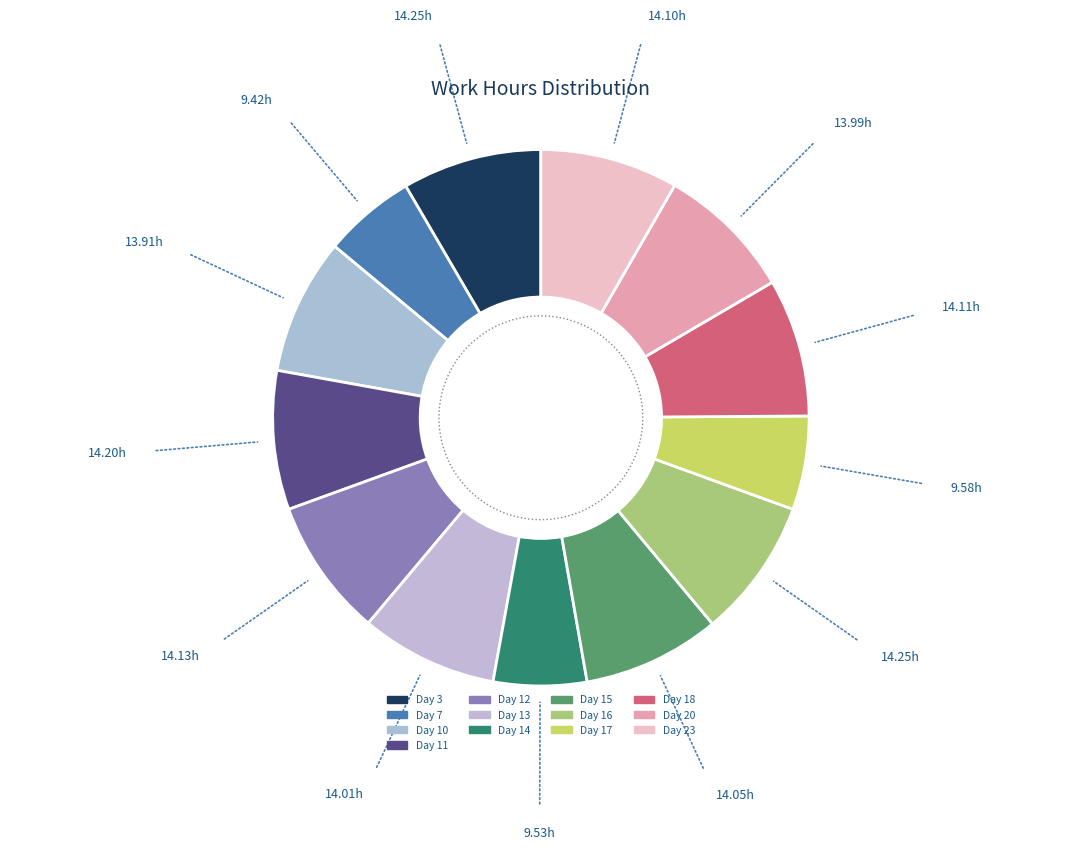

To the nearest percent, what portion does Day 17 represent?

6%